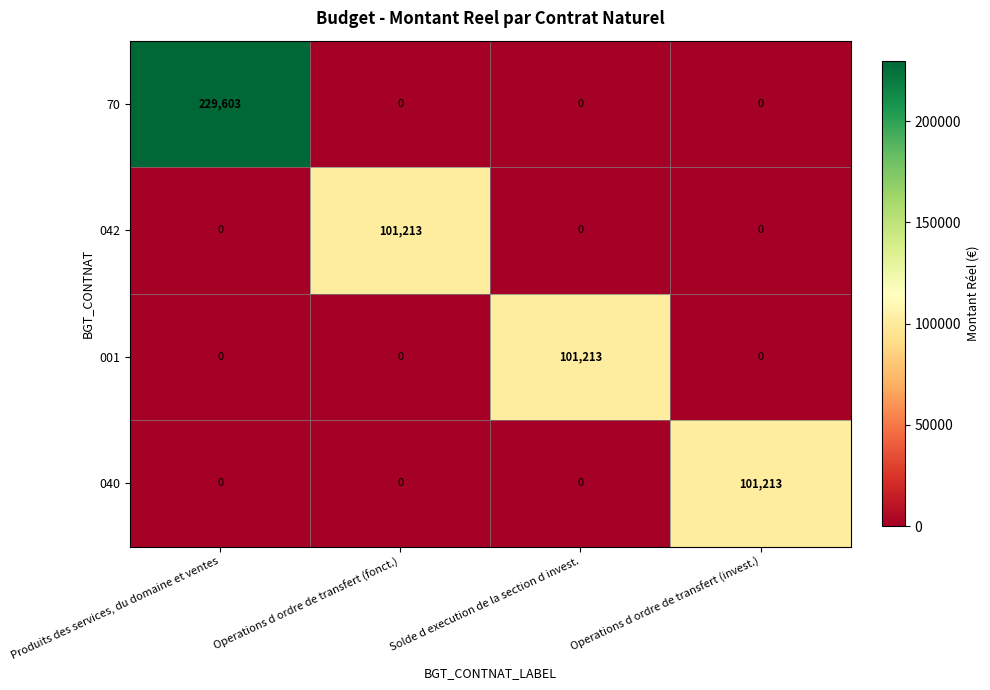

What is the difference between the highest and lowest values at Produits des services, du domaine et ventes?

229603